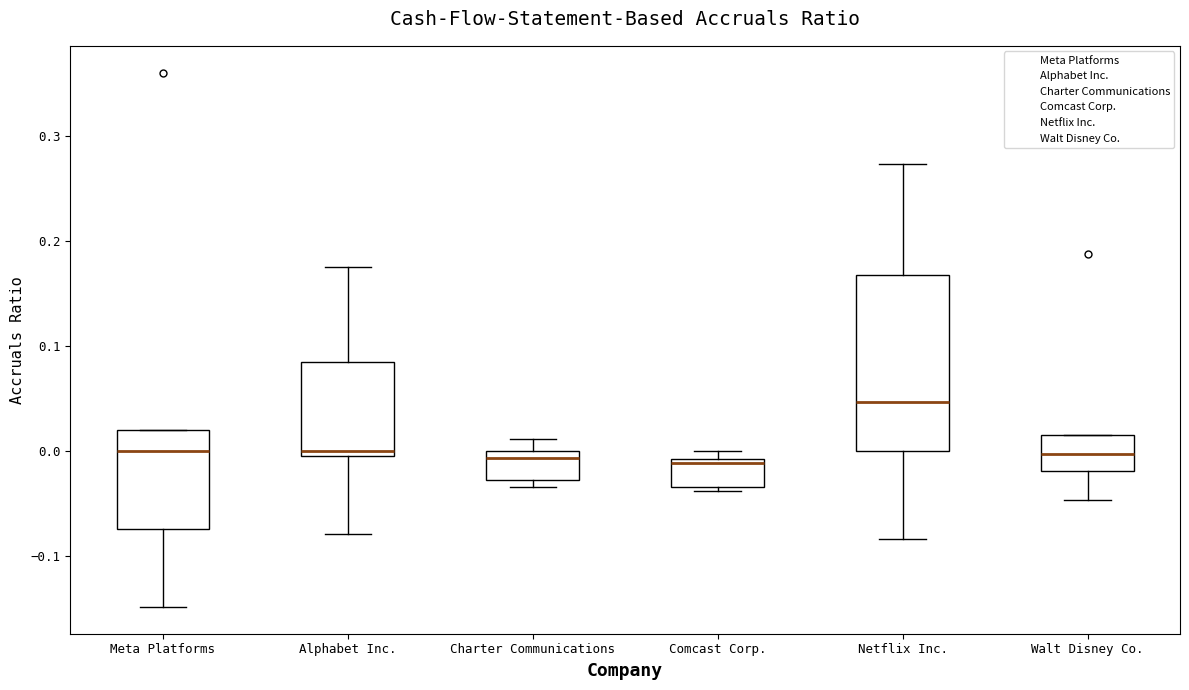

Which box is the tallest, from its lower edge to its upper edge?

Netflix Inc.